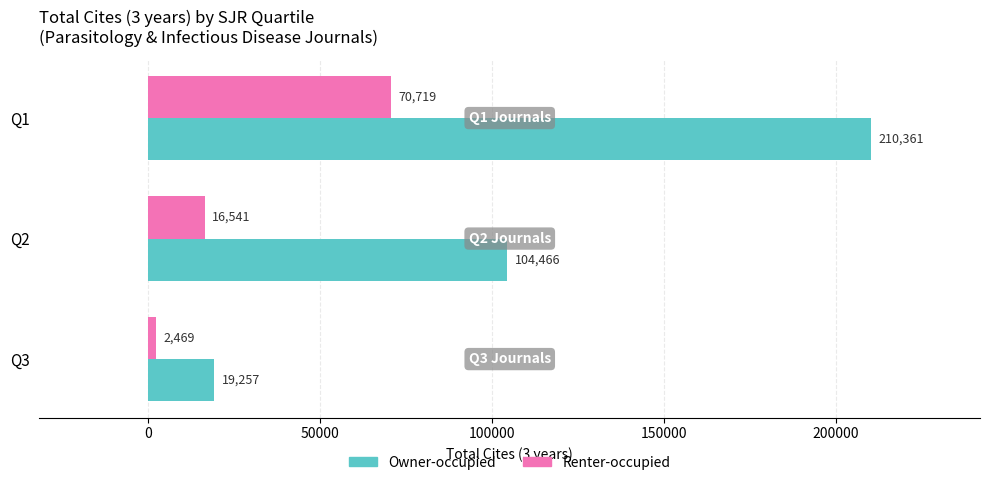

Which series has the largest range (max minus min)?

Owner-occupied